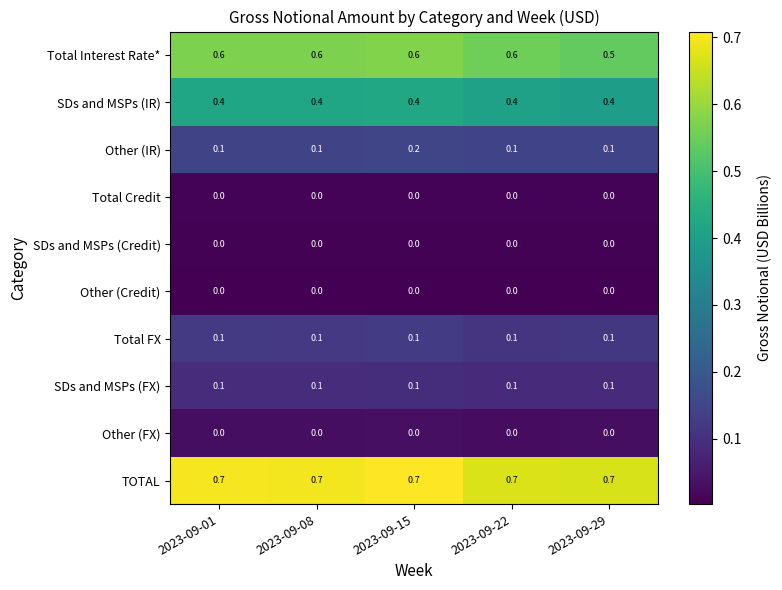

What is the maximum value for SDs and MSPs (IR)?

0.4